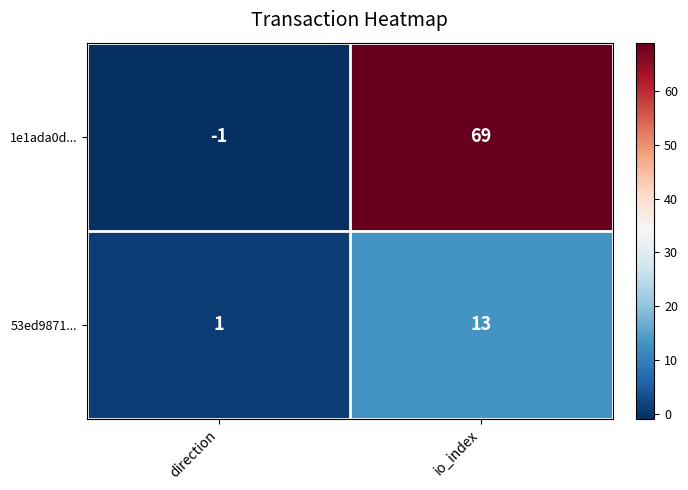

Reading left to right, list all the values displayed in this chart.

1e1ada0d...: direction=-1	io_index=69
53ed9871...: direction=1	io_index=13